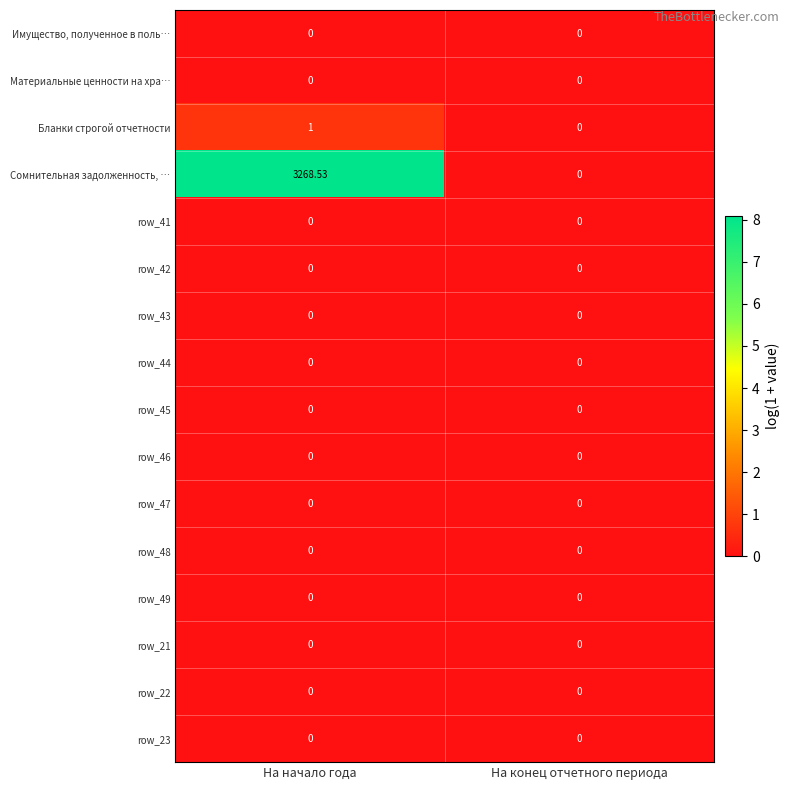

Which category has the highest value in the Бланки строгой отчетности series?

На начало года